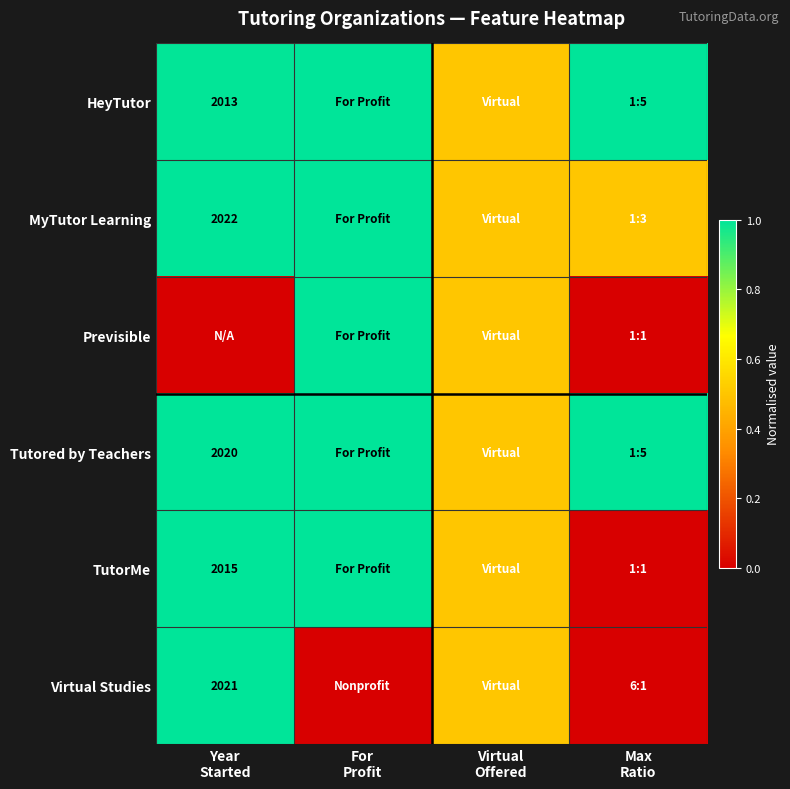

List the labels in order of TutorMe value, smallest first.

Max Ratio, Virtual Offered, Year Started, For Profit